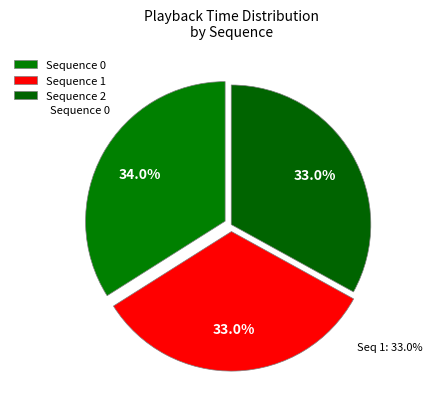

How many segments does this pie chart have?

3